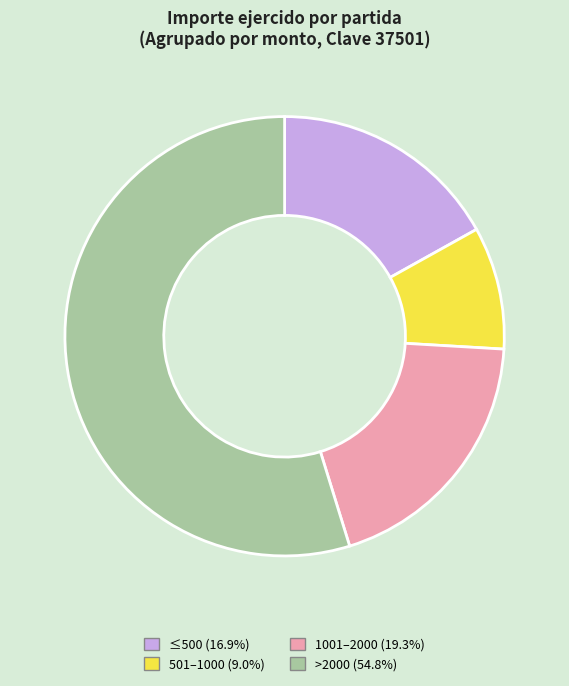

Combined, do ≤500 (16.9%) and 1001–2000 (19.3%) account for over 50%?

No